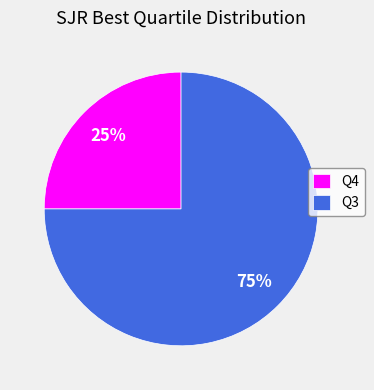

True or false: Q4 accounts for 15% of the total.

False